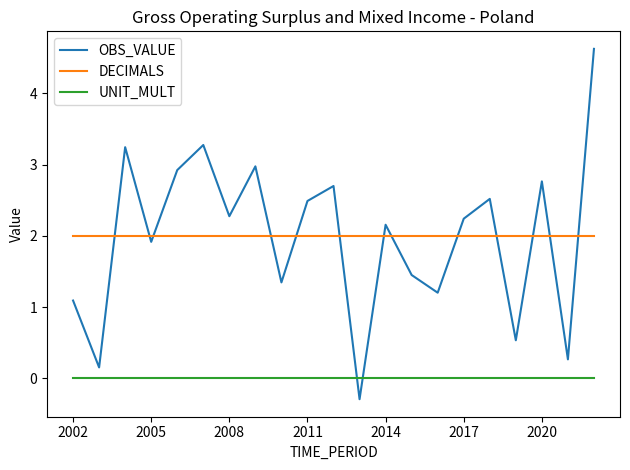

Rank the series by their maximum value, from highest to lowest.

OBS_VALUE, DECIMALS, UNIT_MULT